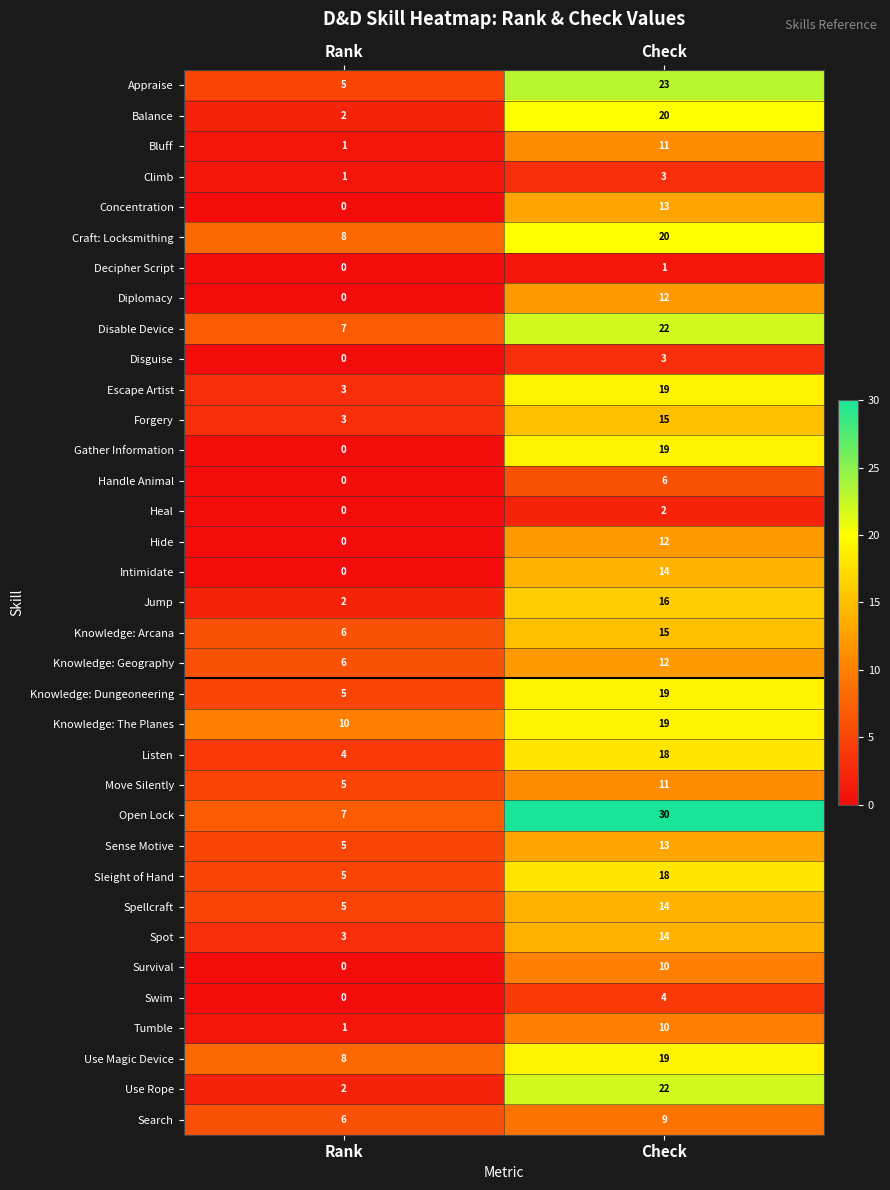

At which label does Knowledge: Dungeoneering reach its minimum?

Rank